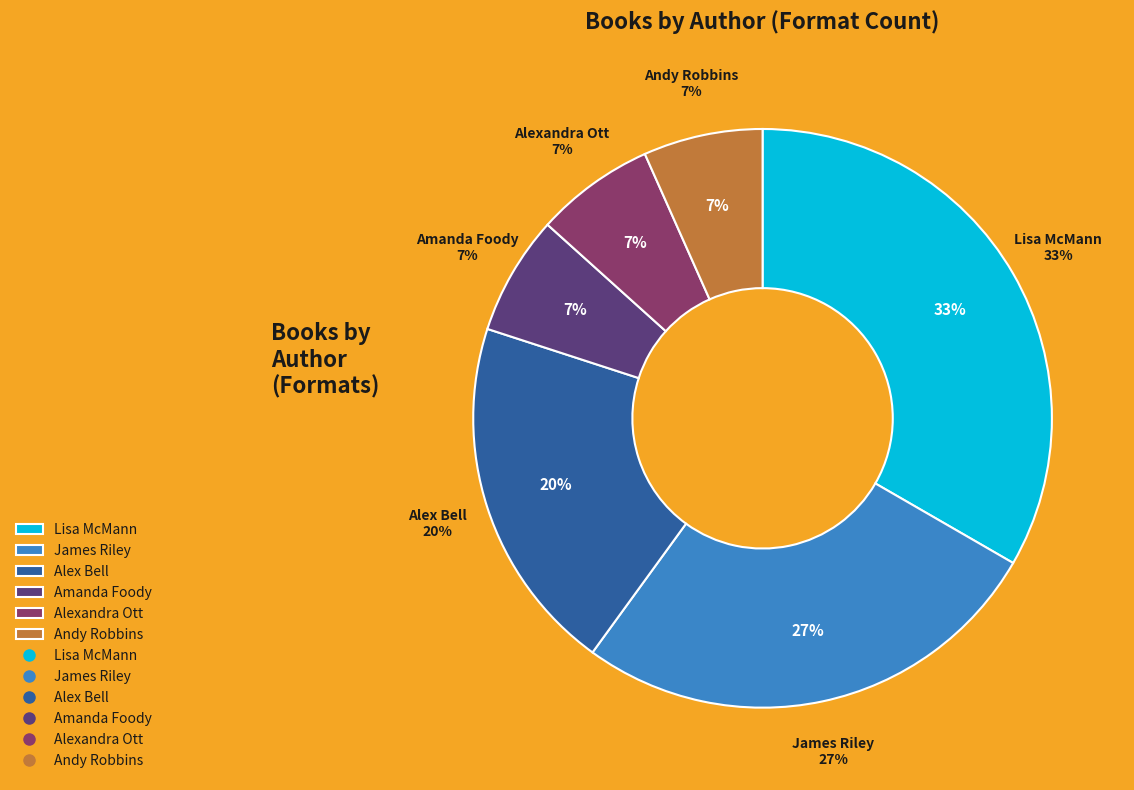

Which slice is the smallest?

Amanda Foody